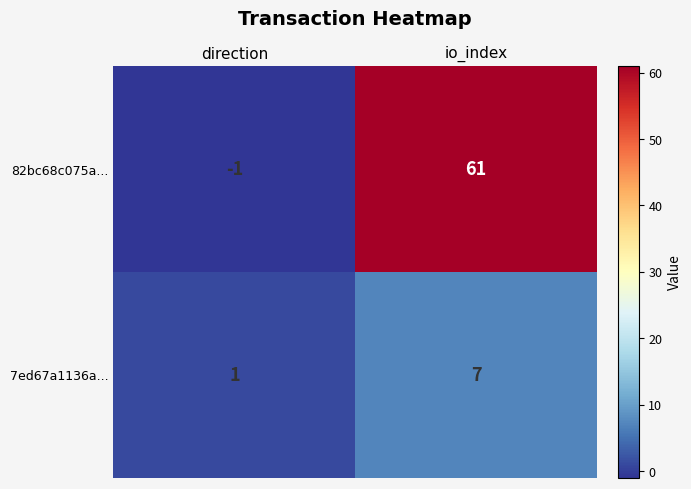

What is the difference between the maximum and minimum values in the 82bc68c075a... series?

62